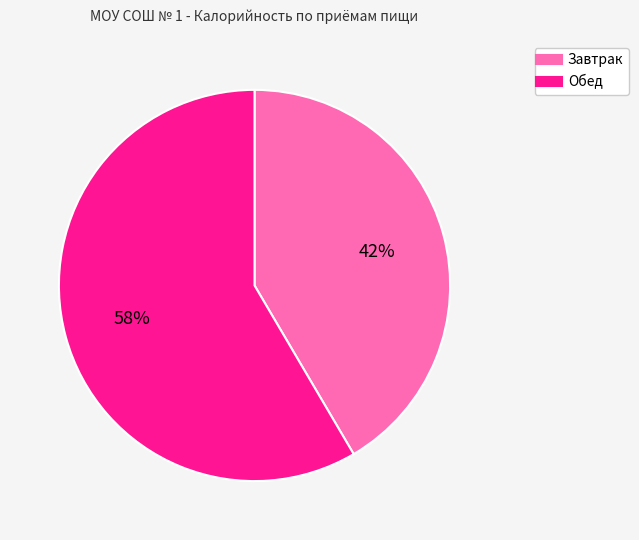

To the nearest percent, what is the average slice percentage?

50%